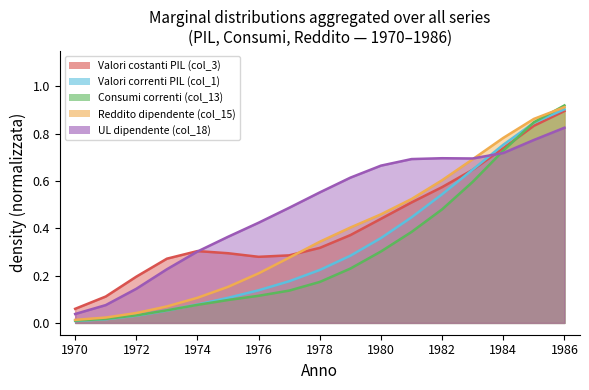

Count the number of categories in the chart.

17